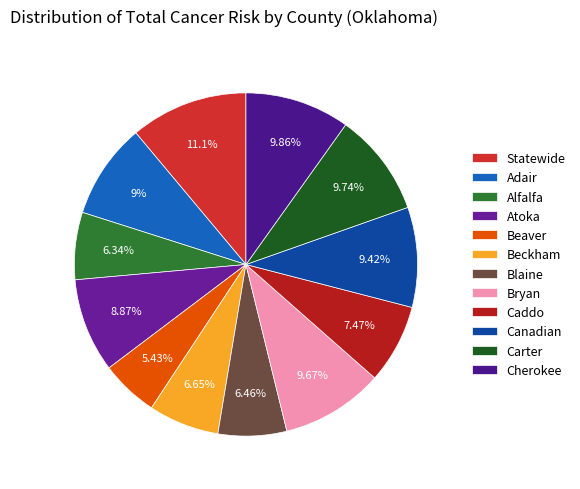

What percentage is the Beckham slice, to the nearest percent?

7%